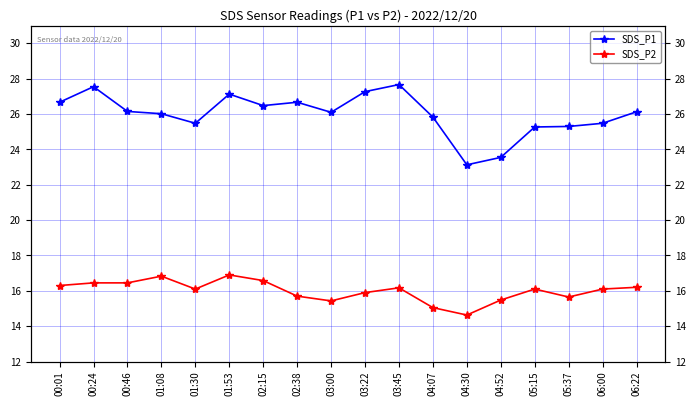

How many lines are shown in the chart?

2